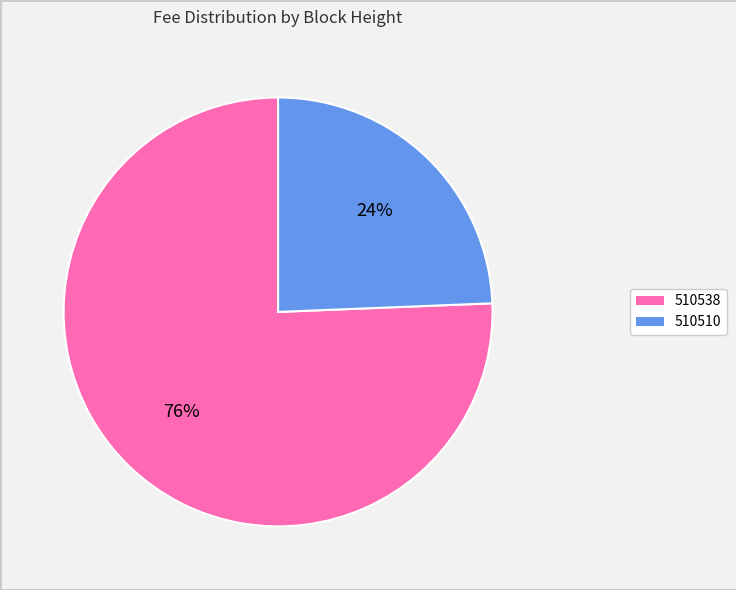

To the nearest percent, what is the average slice percentage?

50%